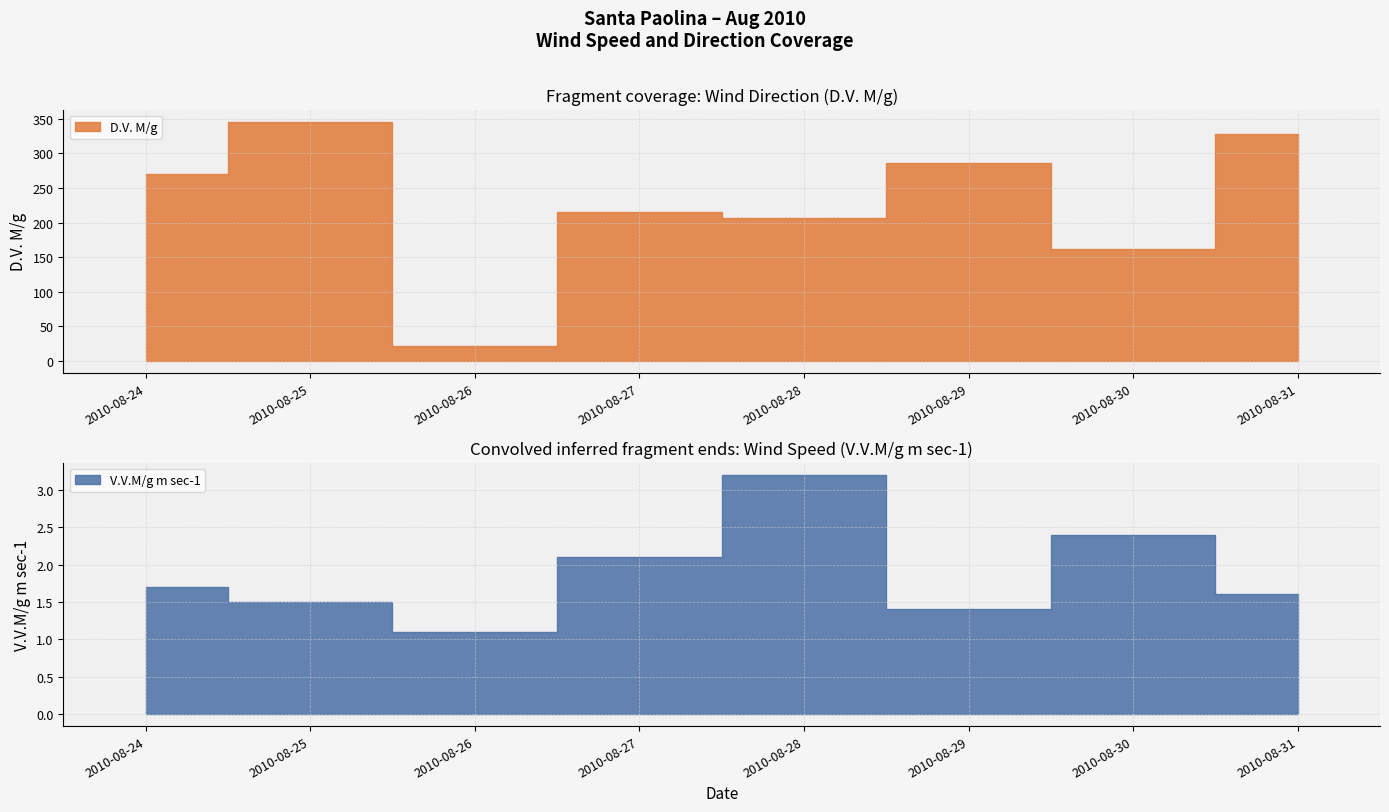

What is the spread (max minus min) of values at 2010-08-28?

202.8